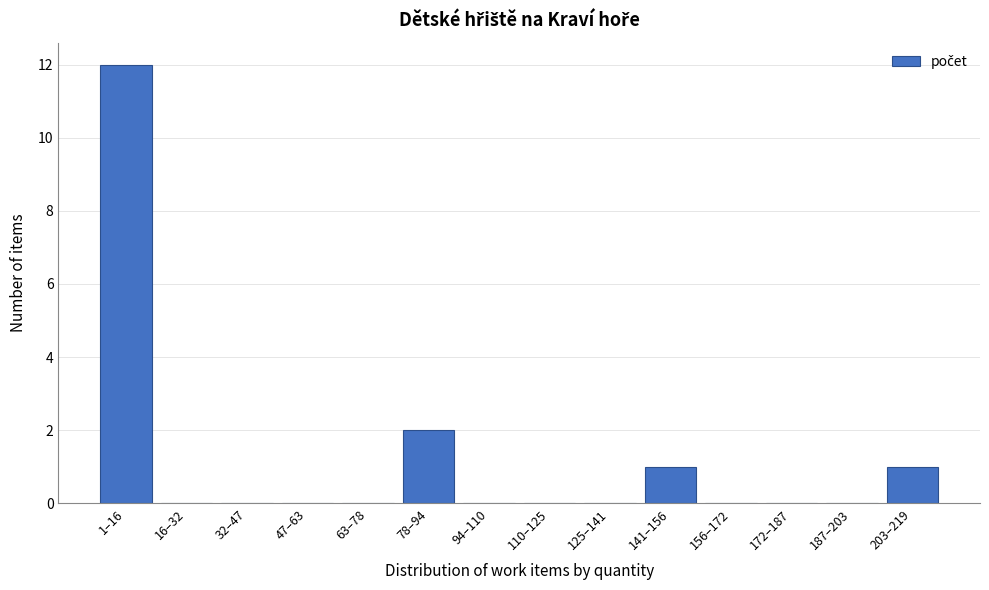

Reading left to right, extract all data points from this chart.

1–16=12	16–32=0	32–47=0	47–63=0	63–78=0	78–94=2	94–110=0	110–125=0	125–141=0	141–156=1	156–172=0	172–187=0	187–203=0	203–219=1